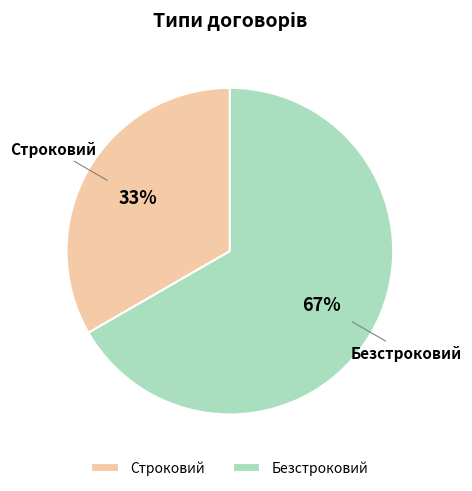

Which category accounts for the majority?

Безстроковий